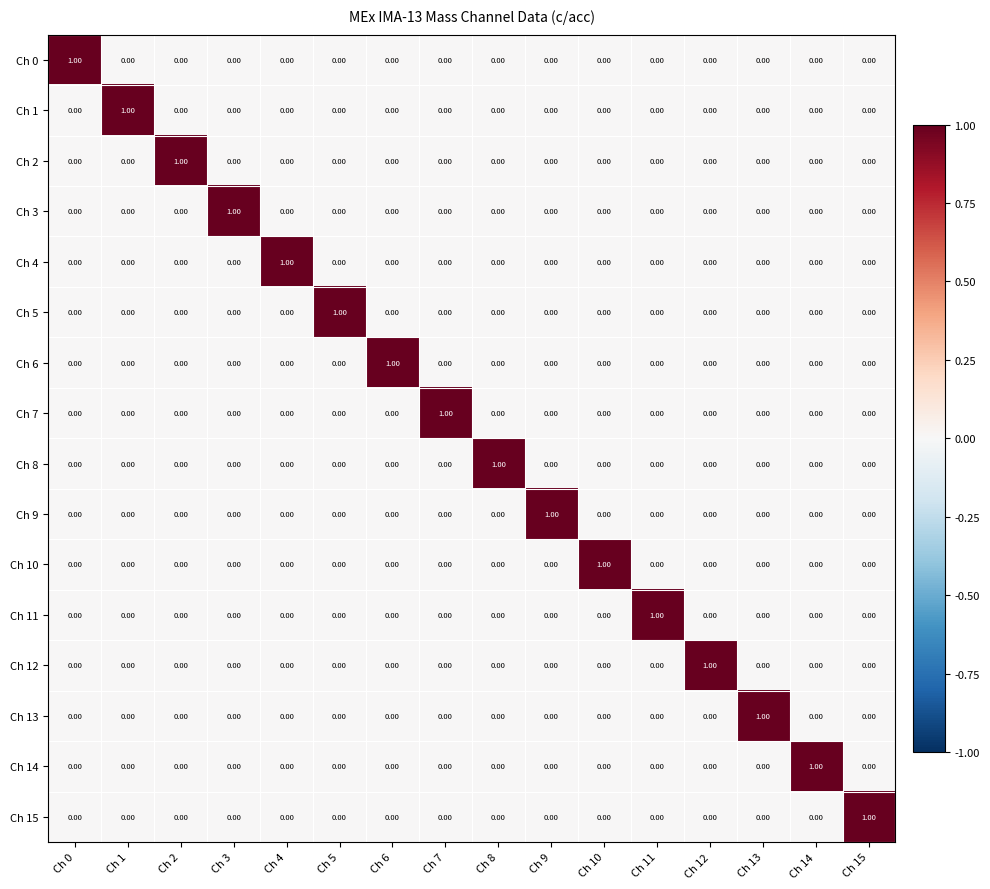

At how many categories does at least one series exceed 0?

16